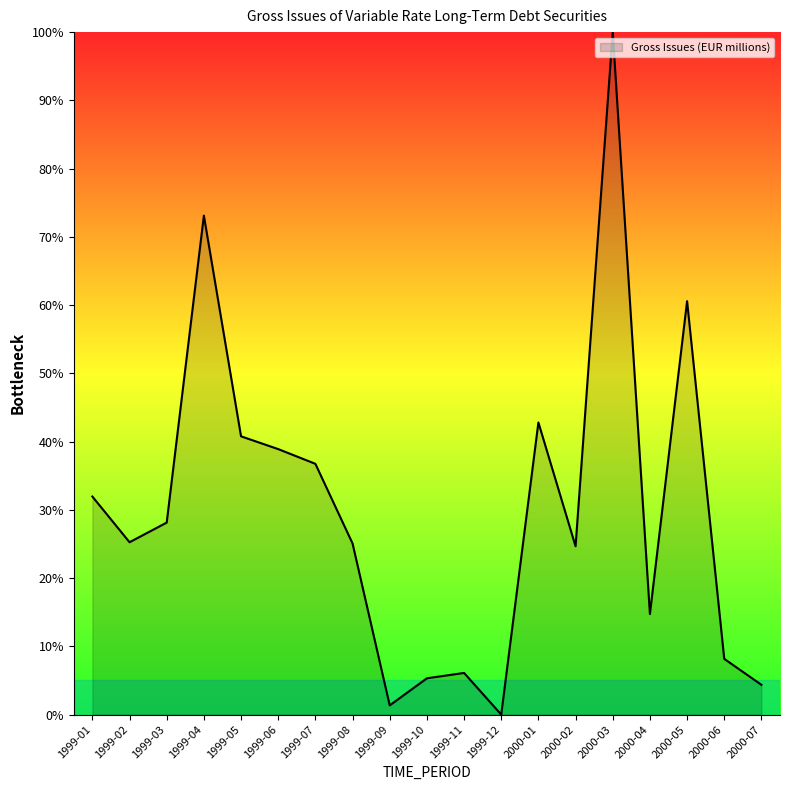

Which category has the lowest value across all series?

1999-12